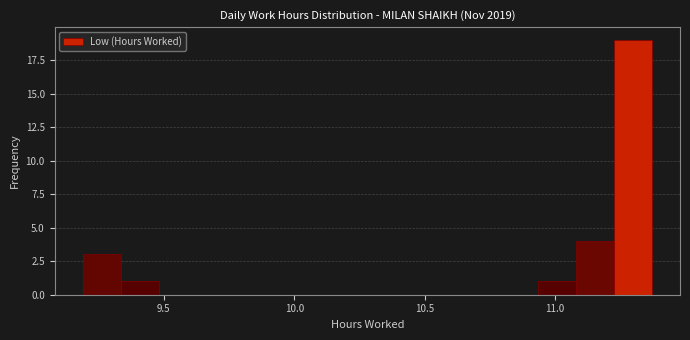

Around what value on the x-axis is the tallest bar? Give the approximate position of its centre, as read against the axis.

11.30